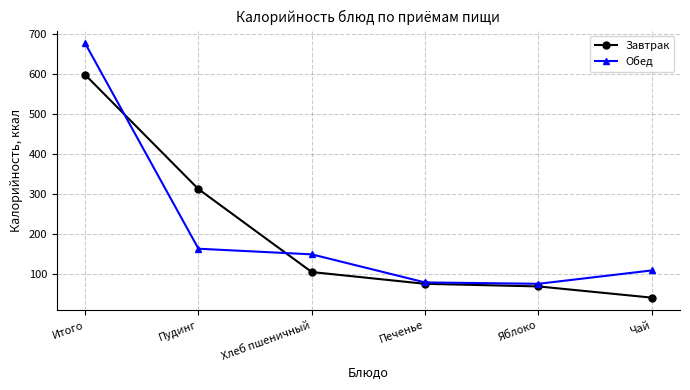

True or false: Обед has more than 1 interior local peaks.

False